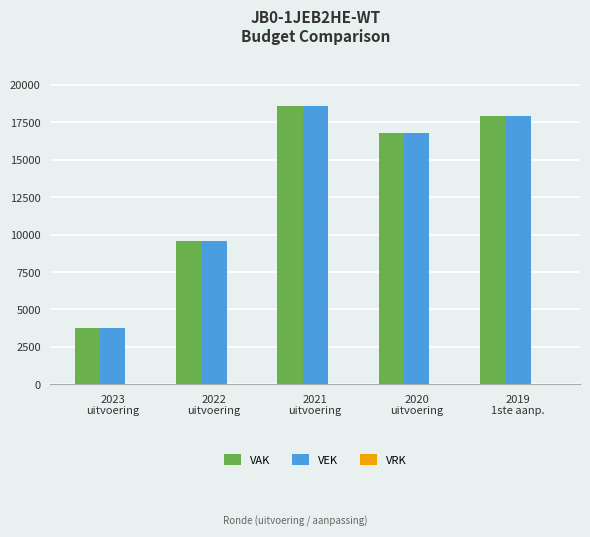

What is the minimum value for VEK?

3758